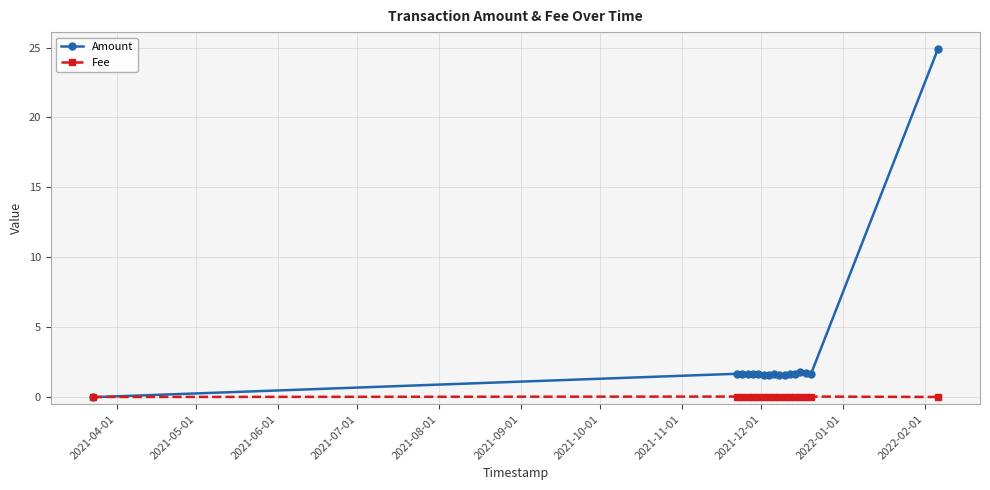

Which series has the largest total across all categories?

Amount